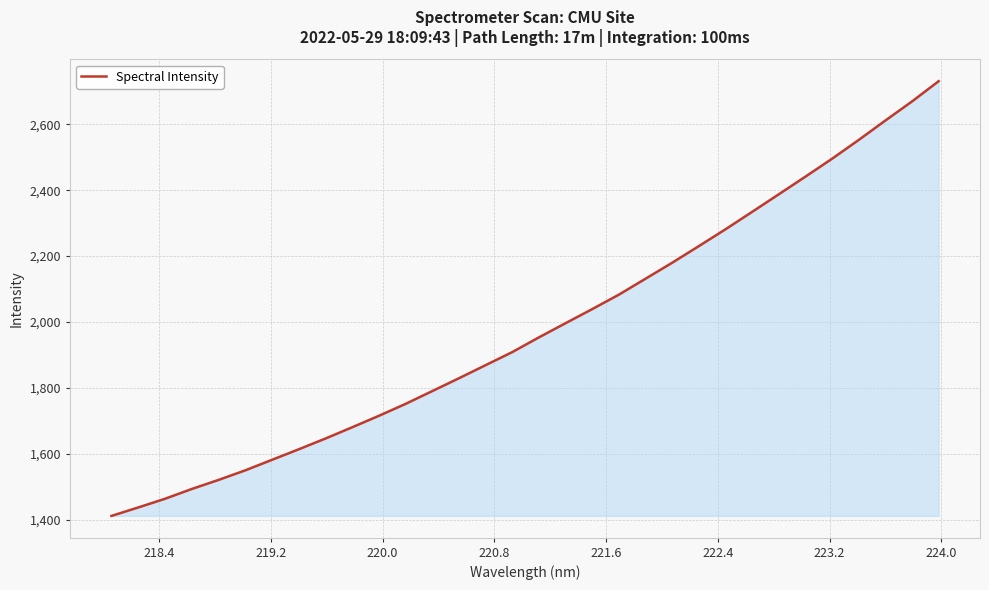

How many lines are shown in the chart?

1